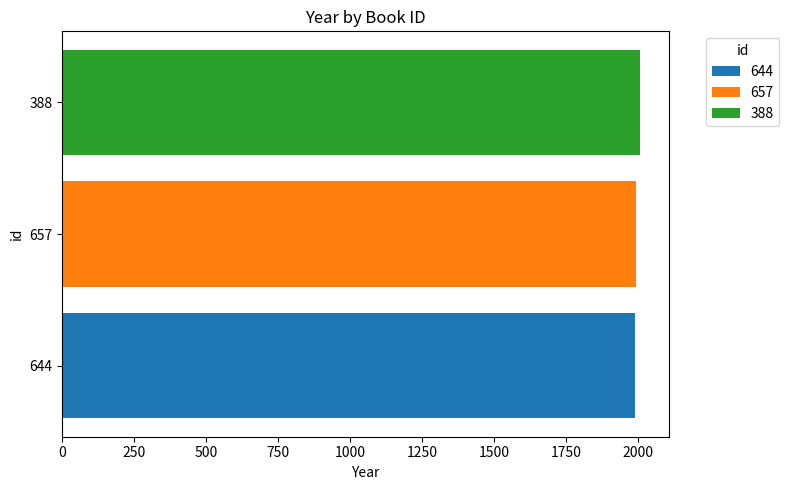

Is it true that 644 equals 900 at 657?

False